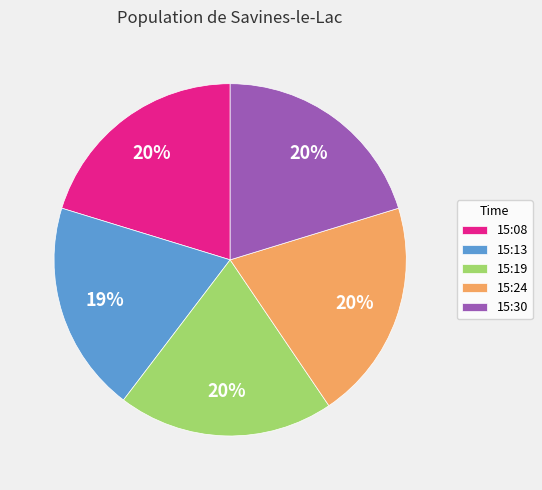

Which has a higher value, 15:13 or 15:24?

15:24